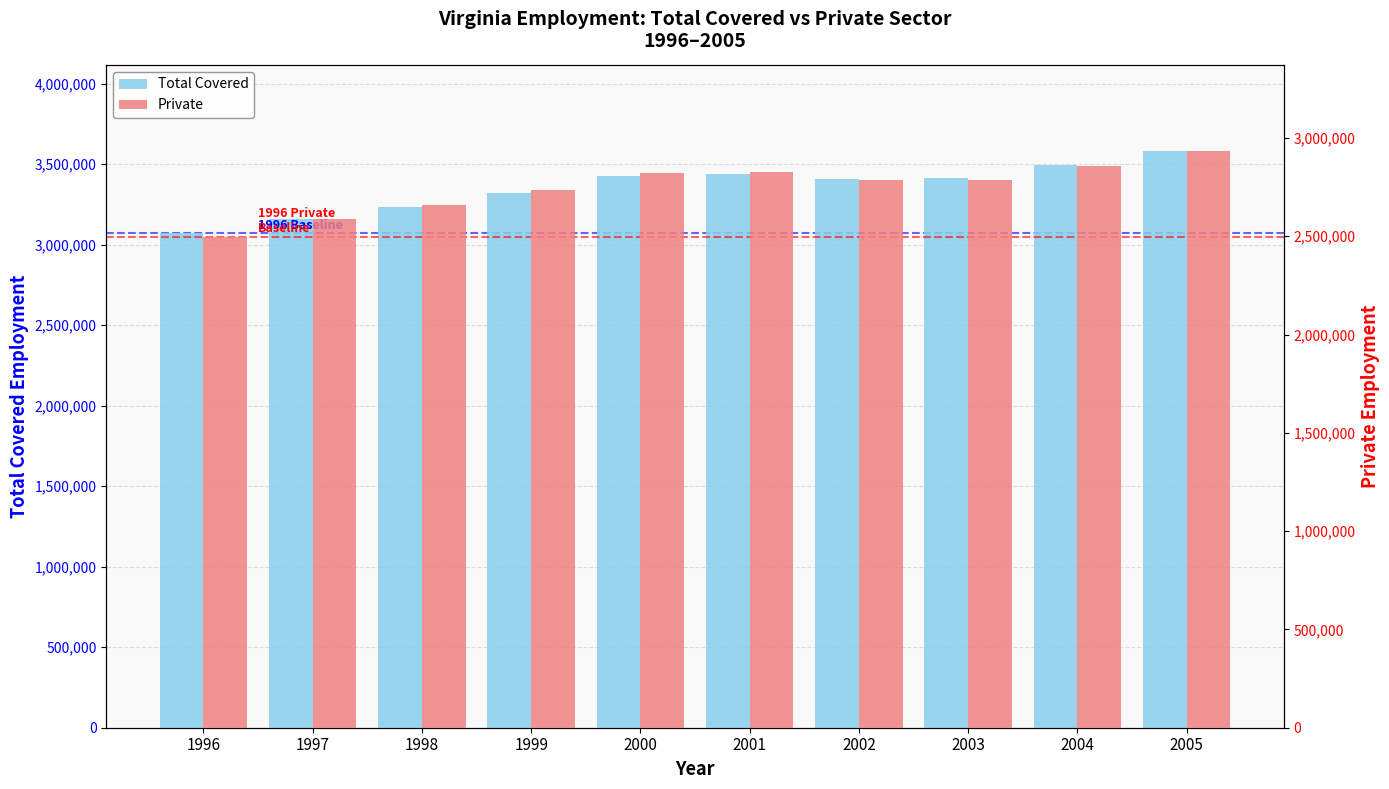

Which has a higher value, 1999 or 2000?

2000